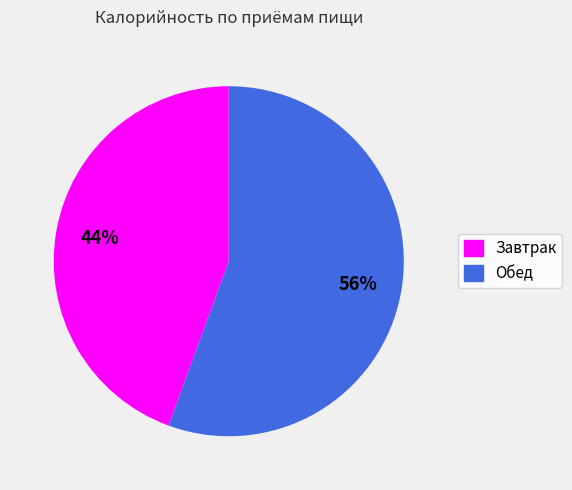

Which category has the smallest portion of the pie?

Завтрак